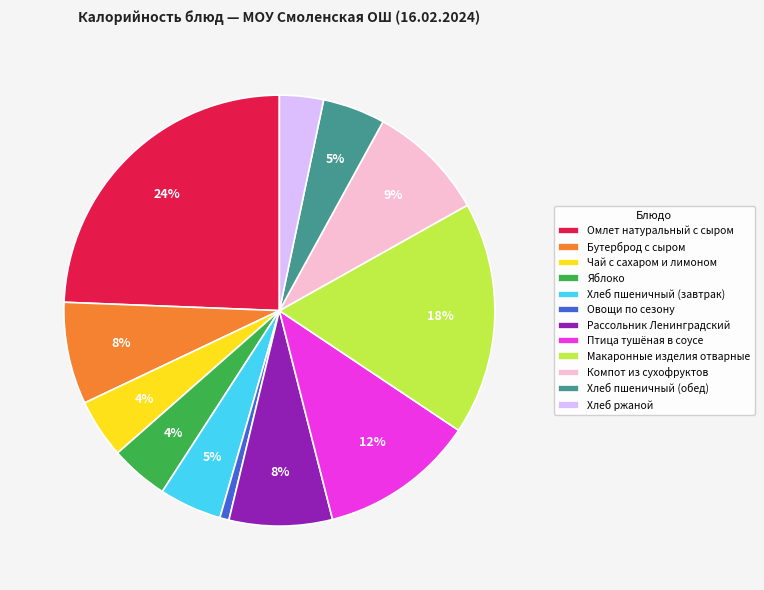

Is Хлеб пшеничный (обед) the majority of the pie?

No